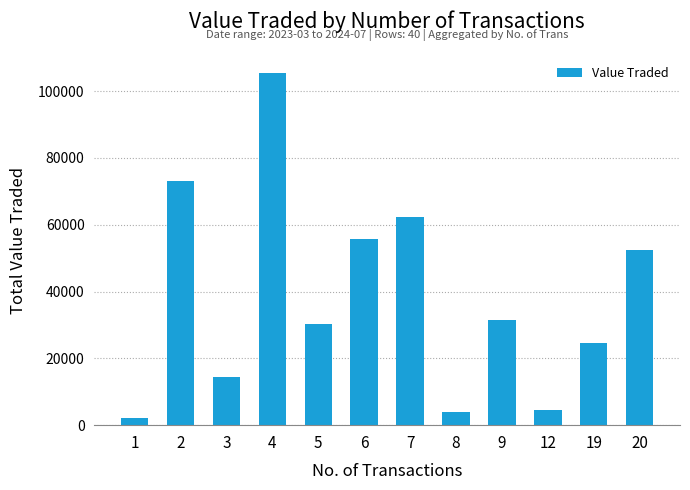

What is the maximum value shown in the chart?

105425